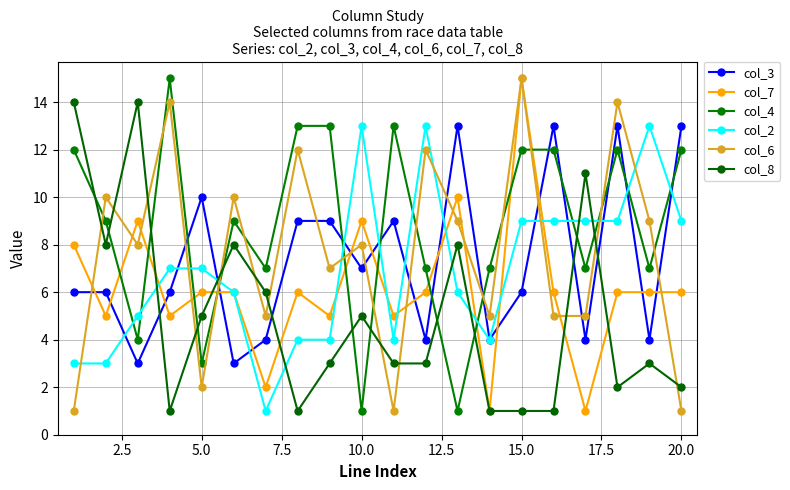

True or false: col_6 and col_4 cross at least once.

True